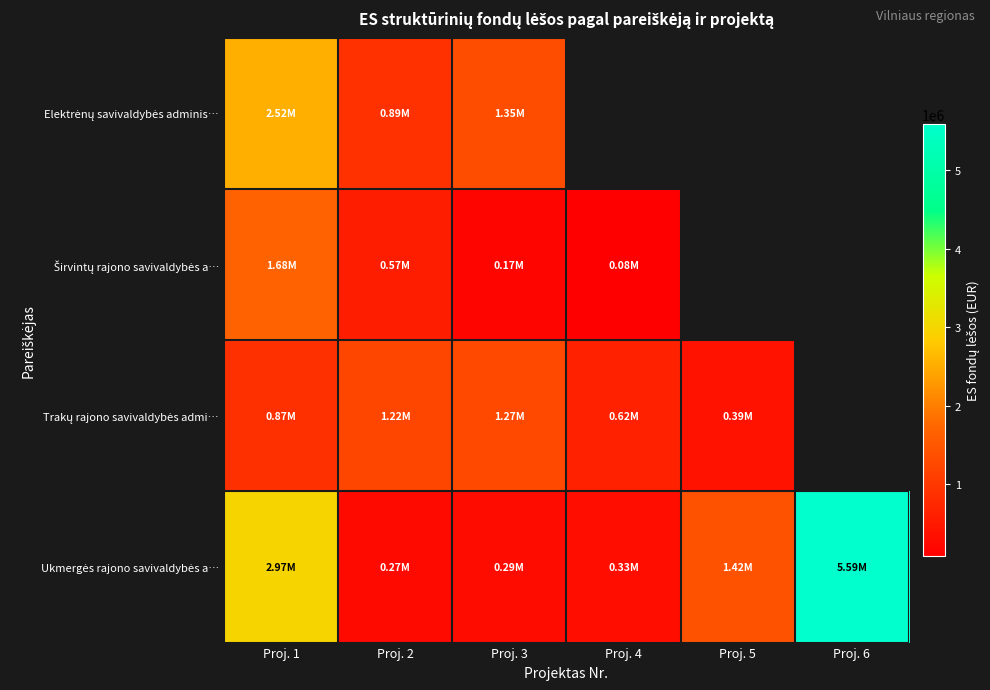

Is it true that Ukmergės rajono savivaldybės a… equals 271347.1 at Proj. 2?

True